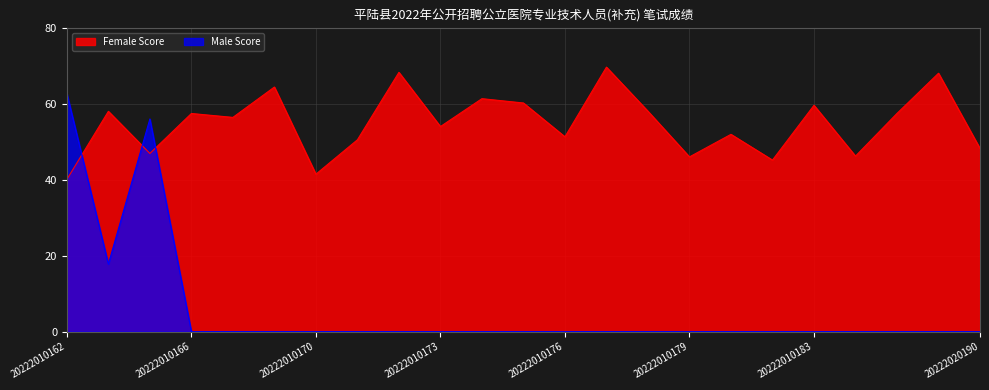

Rank the series by their maximum value, from highest to lowest.

Female Score, Male Score